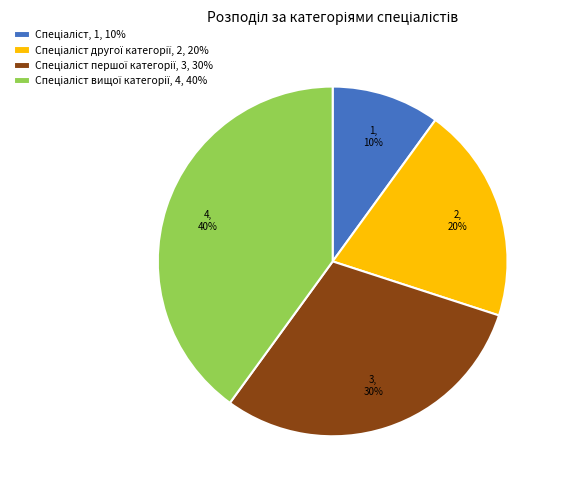

Is there a majority slice in this chart?

No